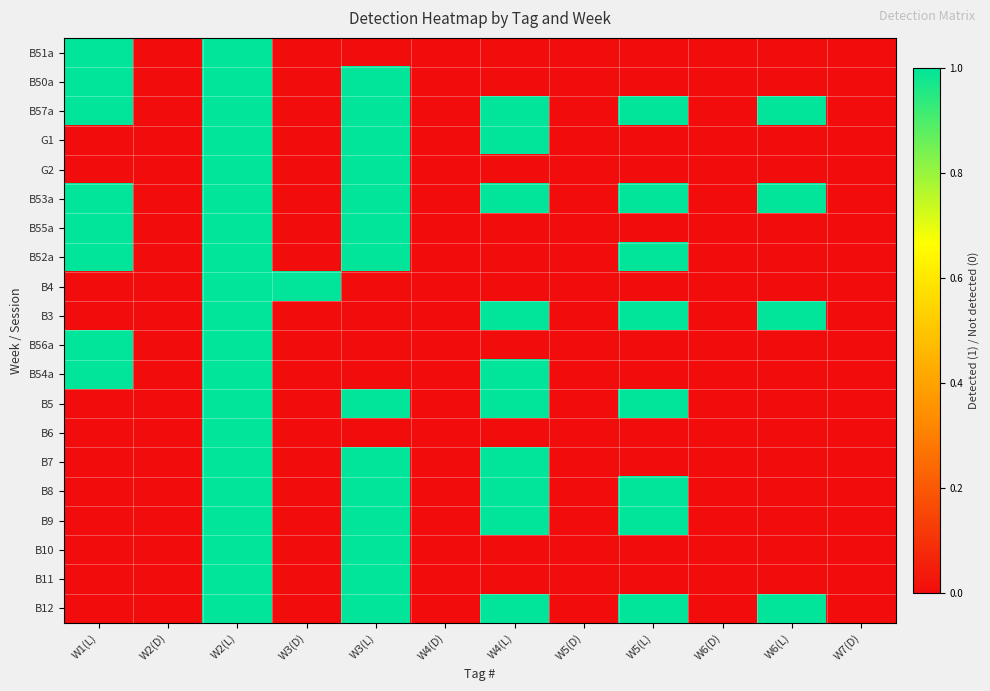

Rank the series at W6(D) from lowest to highest value.

B51a, B50a, B57a, G1, G2, B53a, B55a, B52a, B4, B3, B56a, B54a, B5, B6, B7, B8, B9, B10, B11, B12